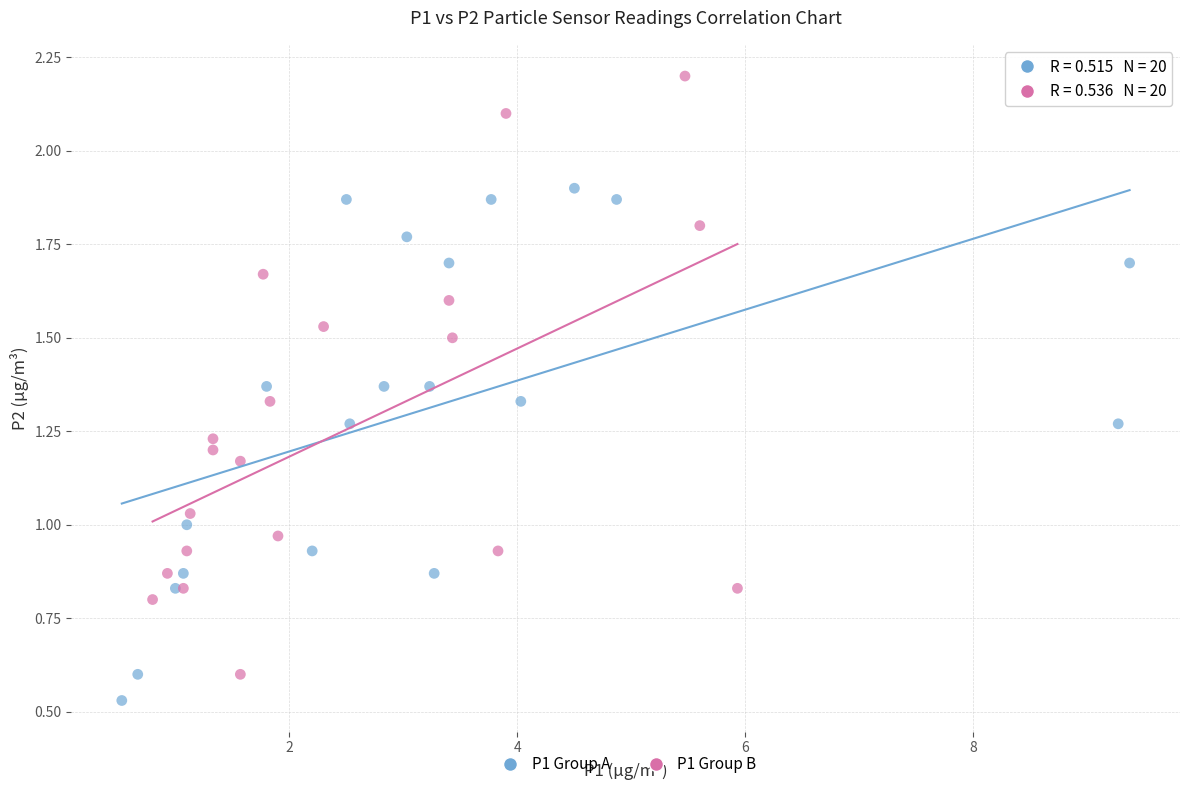

Which series reaches the maximum Y coordinate?

P1 Group B